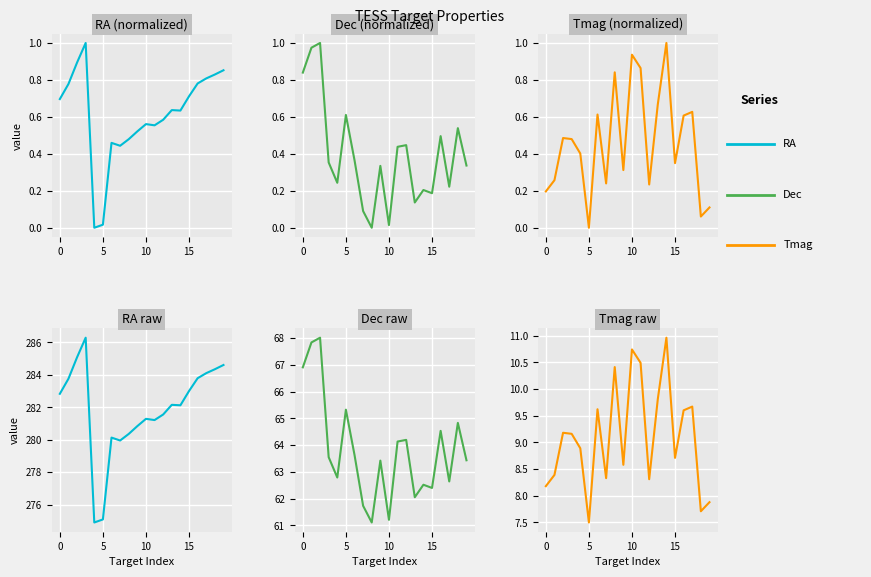

How many values in the Tmag series are below 9?

10